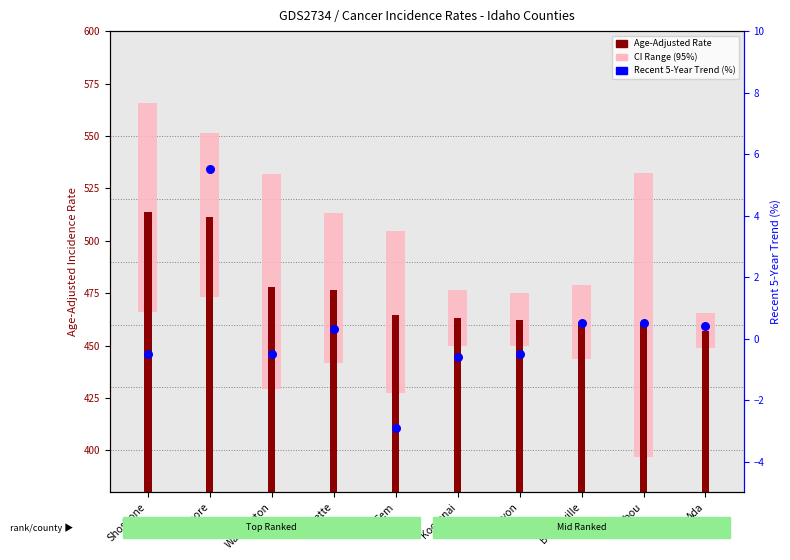

Which series contains the lowest Y value?

Recent 5-Year Trend (%)